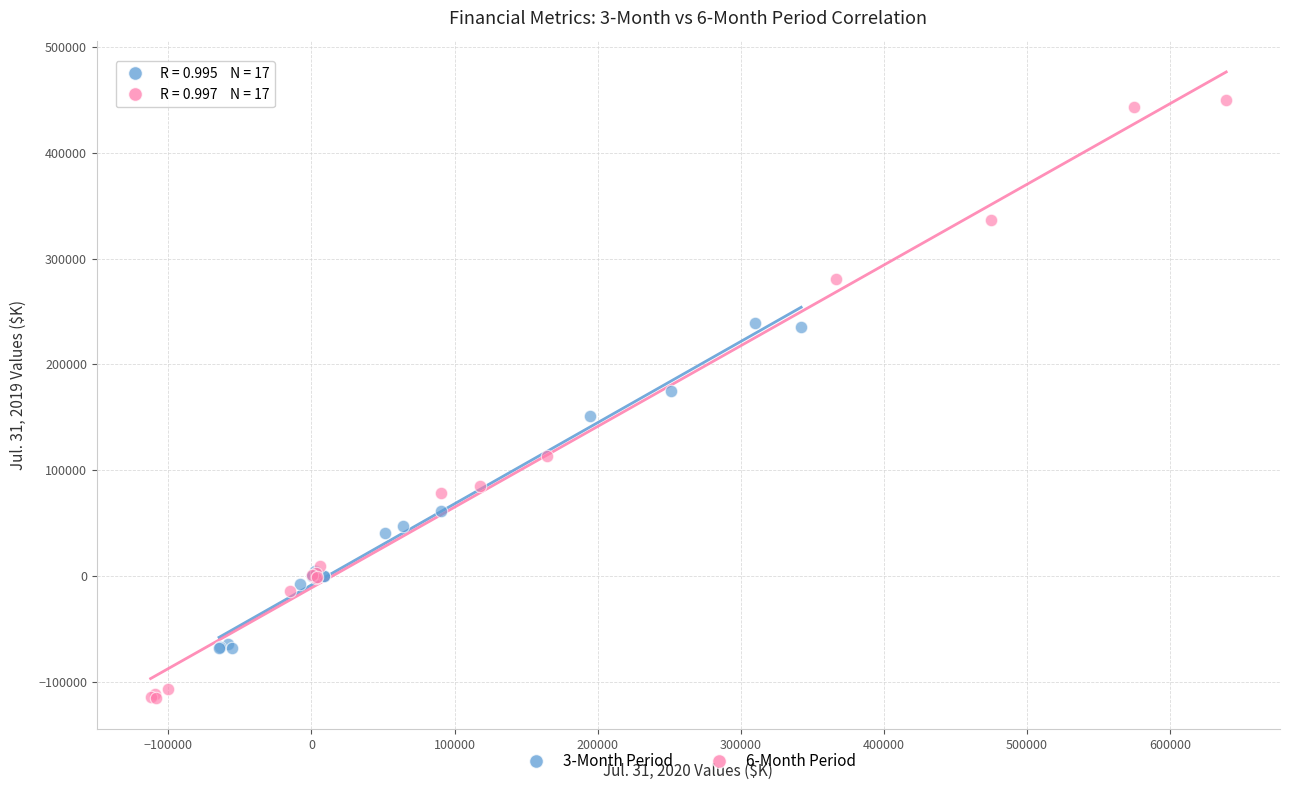

Which series reaches the maximum Y coordinate?

6-Month Period